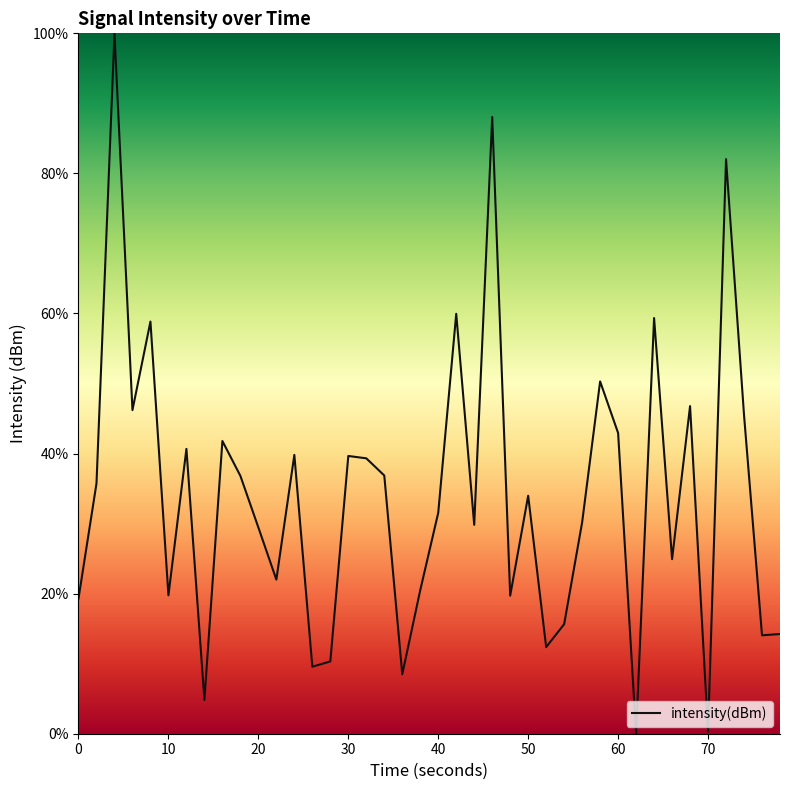

What is the maximum value shown in the chart?

100.0